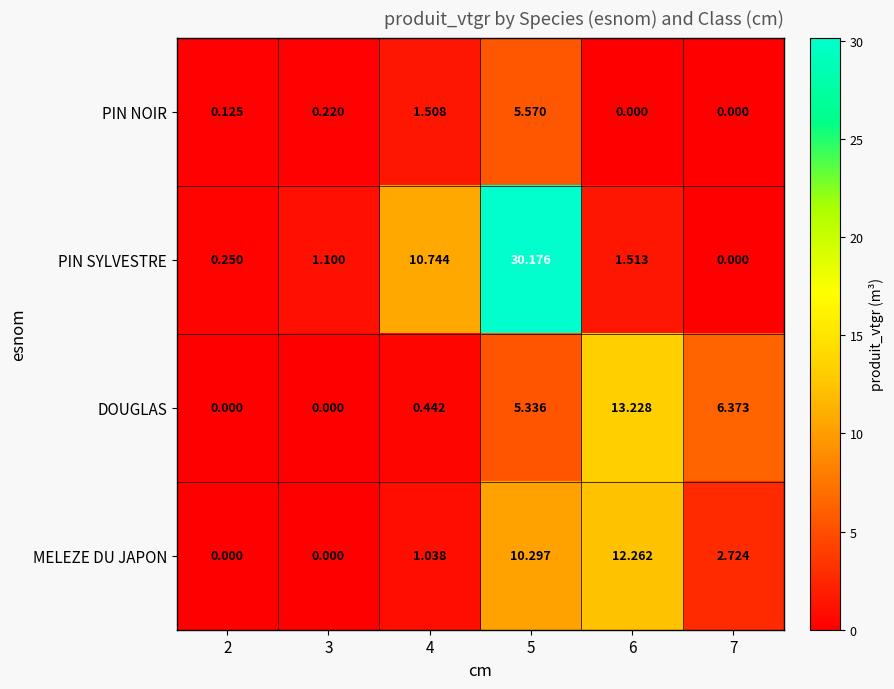

Which series changed the most between 5 and 6?

PIN SYLVESTRE